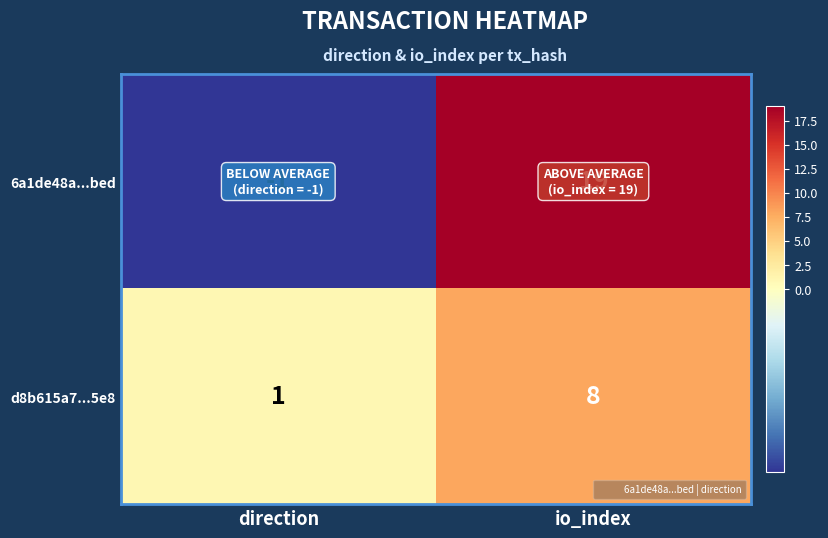

What is the difference between the maximum and minimum values in the d8b615a7...5e8 series?

7